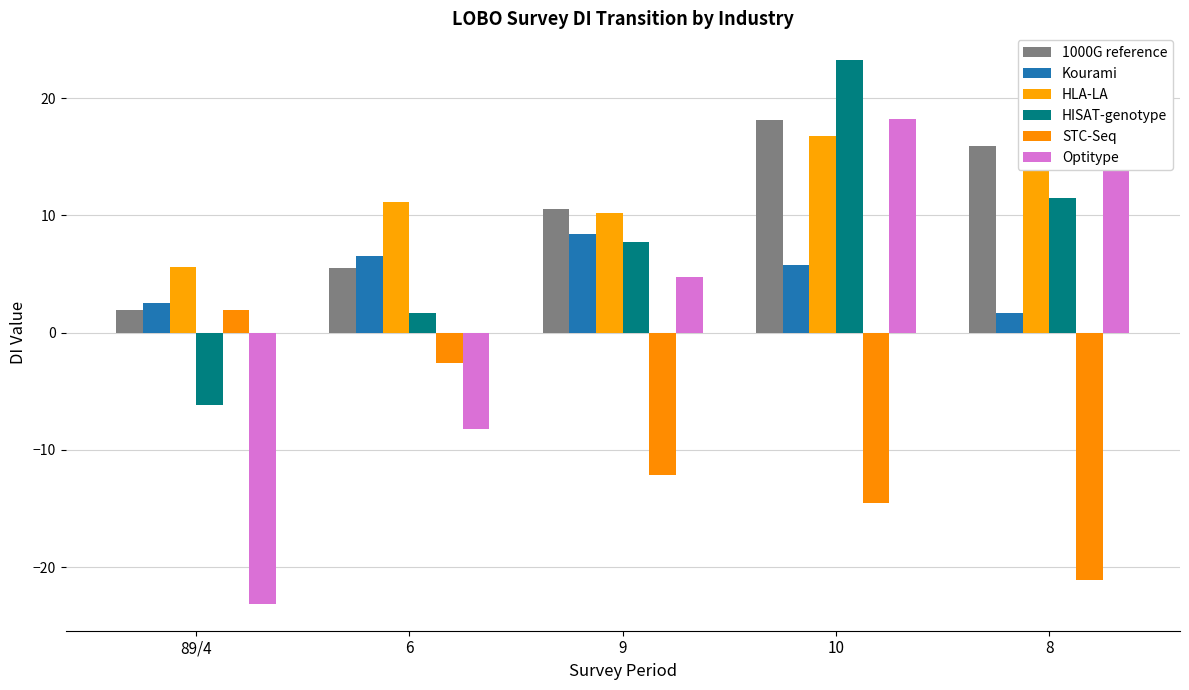

What is the sum of all Kourami values?

24.9